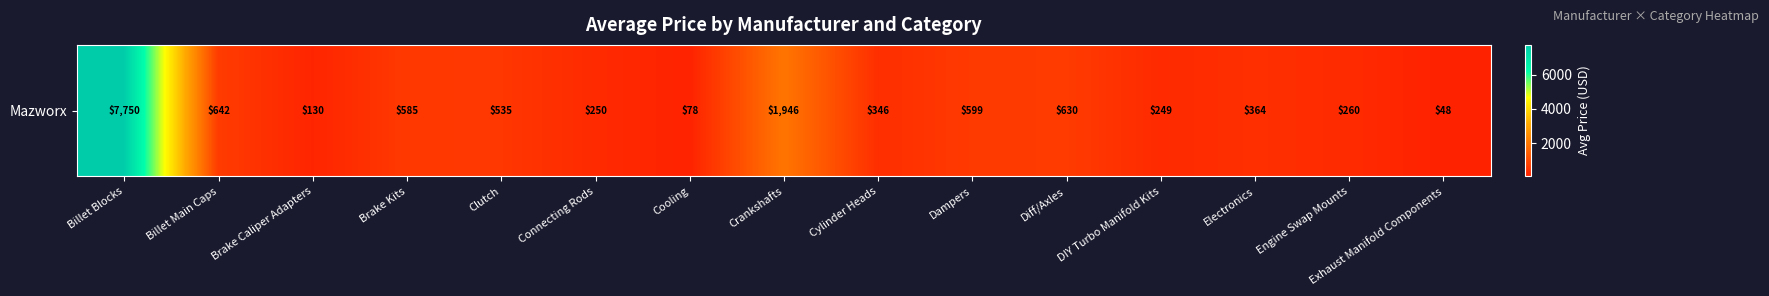

What is the average value?

960.8